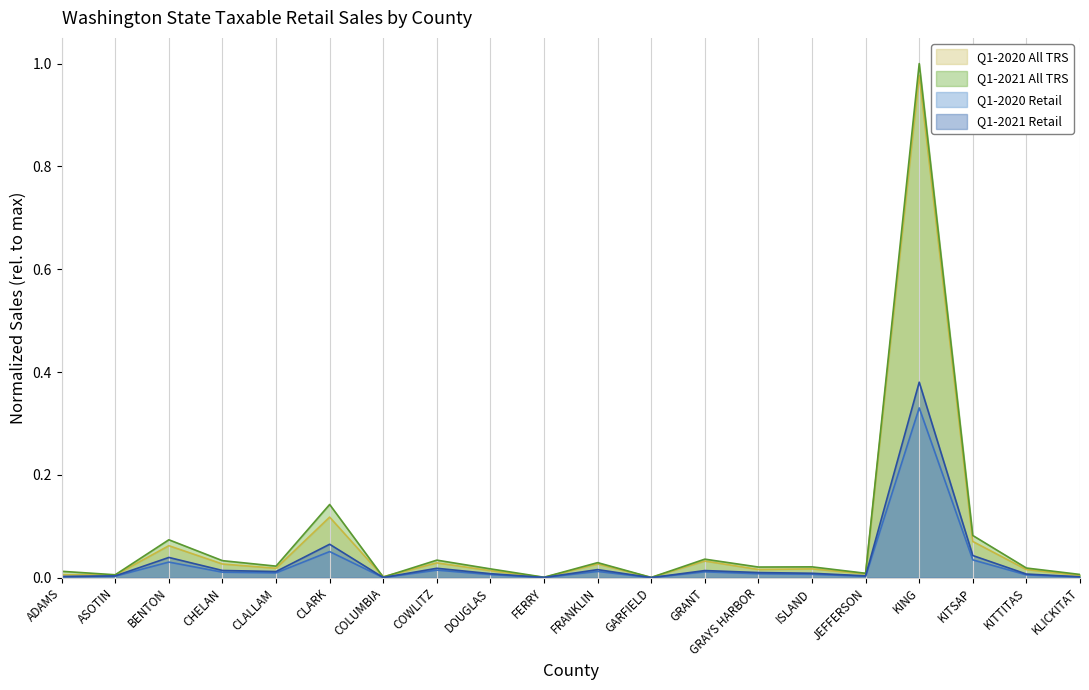

Which category has the highest value in the Q1-2020 All TRS series?

KING